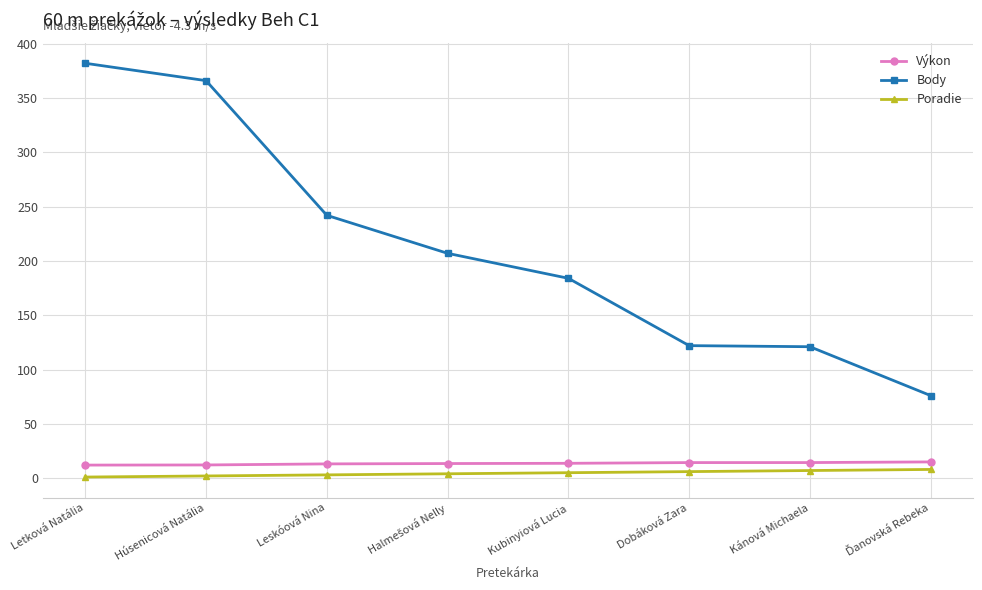

Is the value of Body at Kánová Michaela greater than the value of Poradie at Letková Natália?

Yes